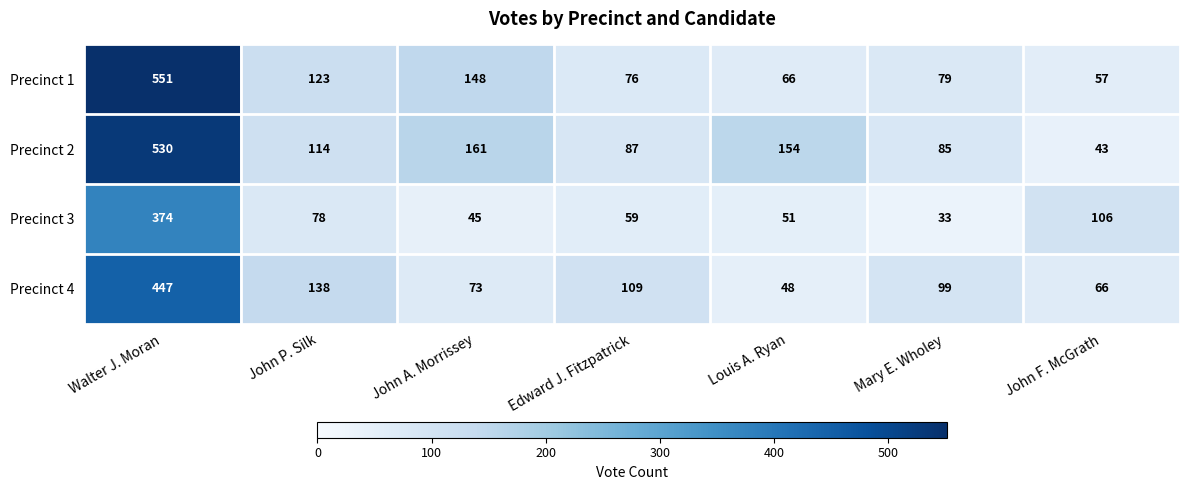

What is the smallest value displayed?

33